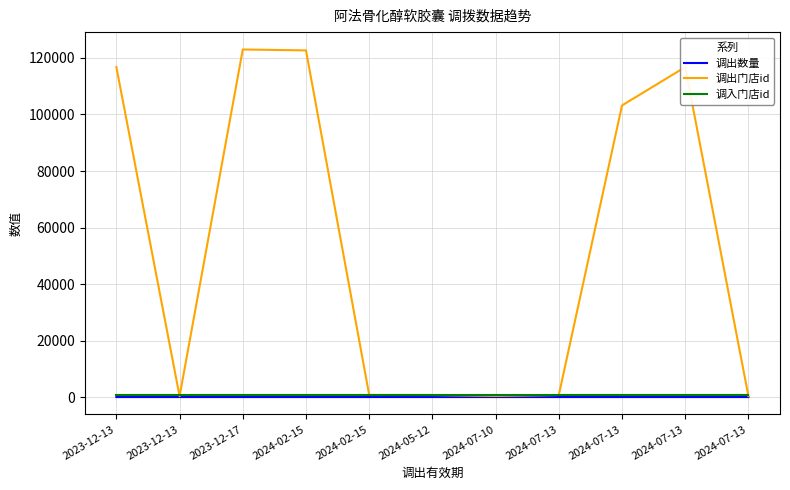

Read the 调入门店id value at 2024-02-15.

707